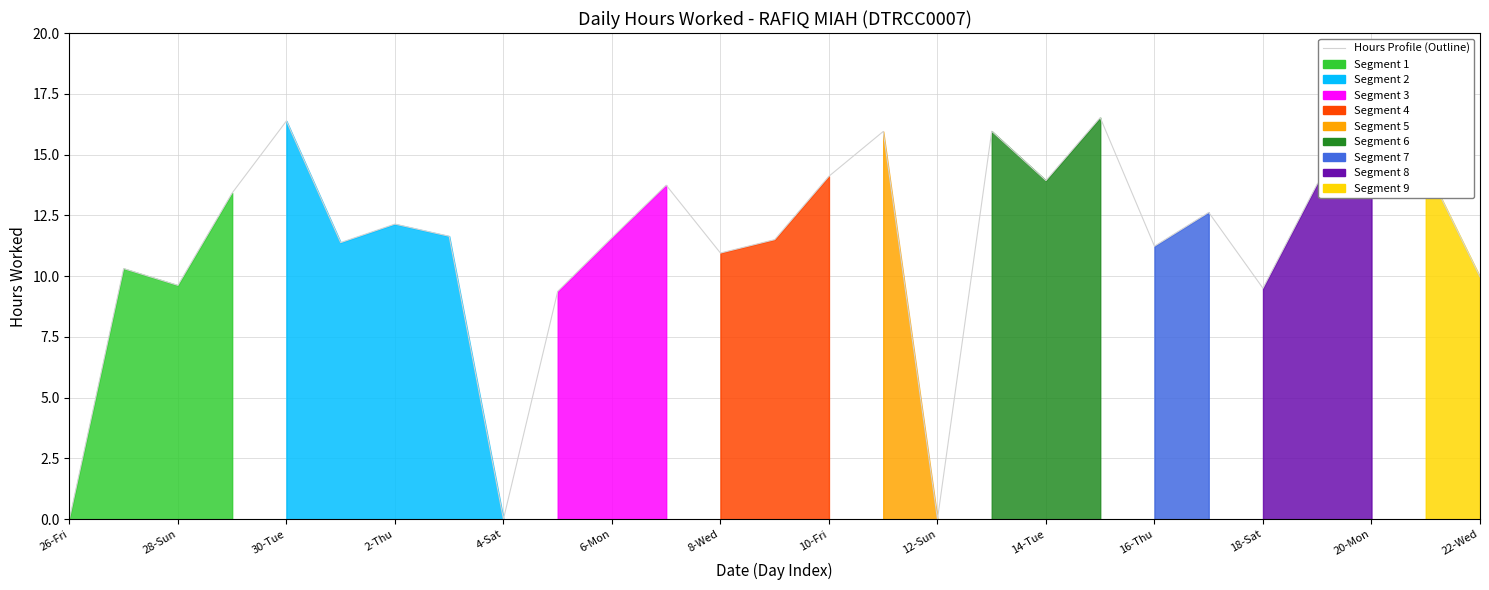

How many points are lower than both their immediate neighbors (excluding endpoints)?

8